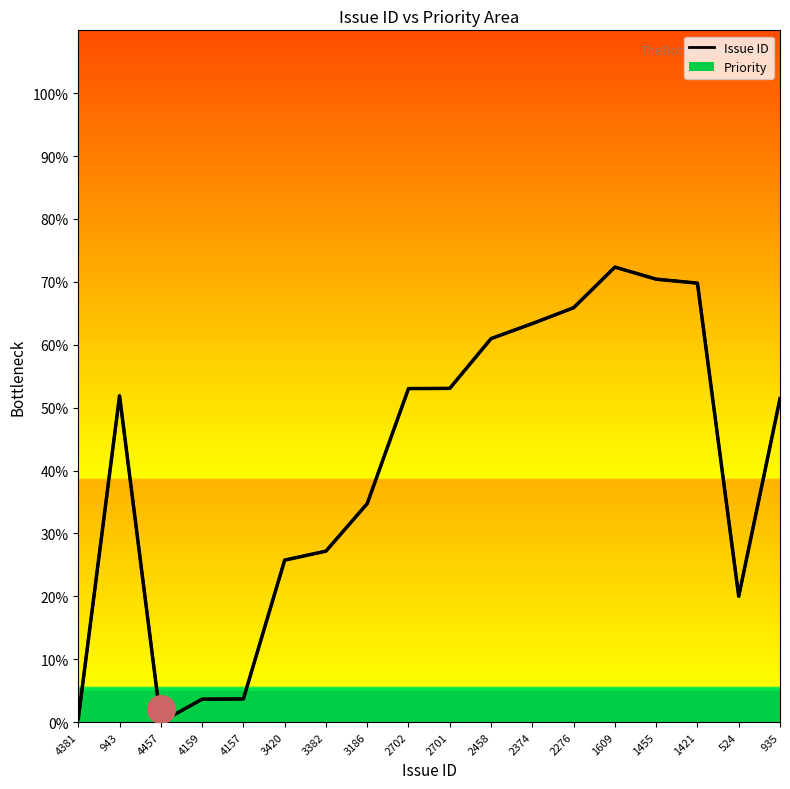

What is the total value across all series at 935?

51.4